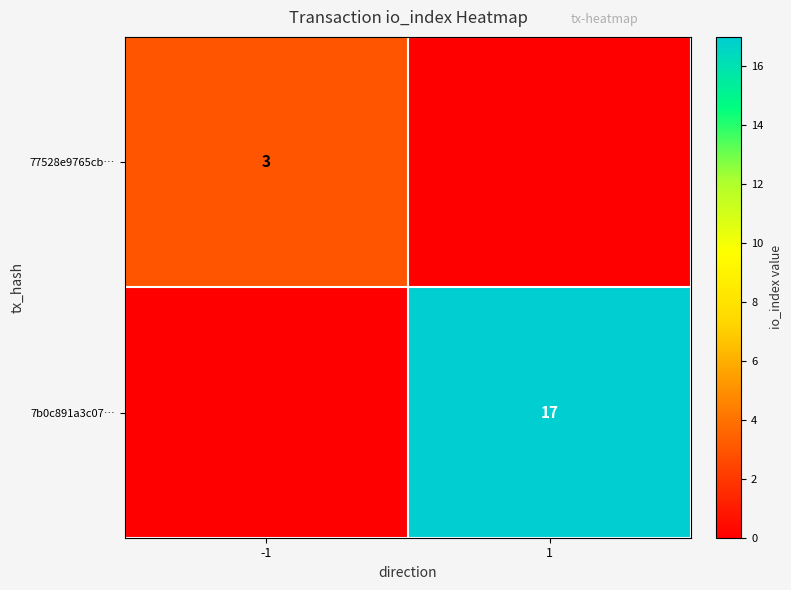

The value of 77528e9765cb… at -1 is 1. True or false?

False